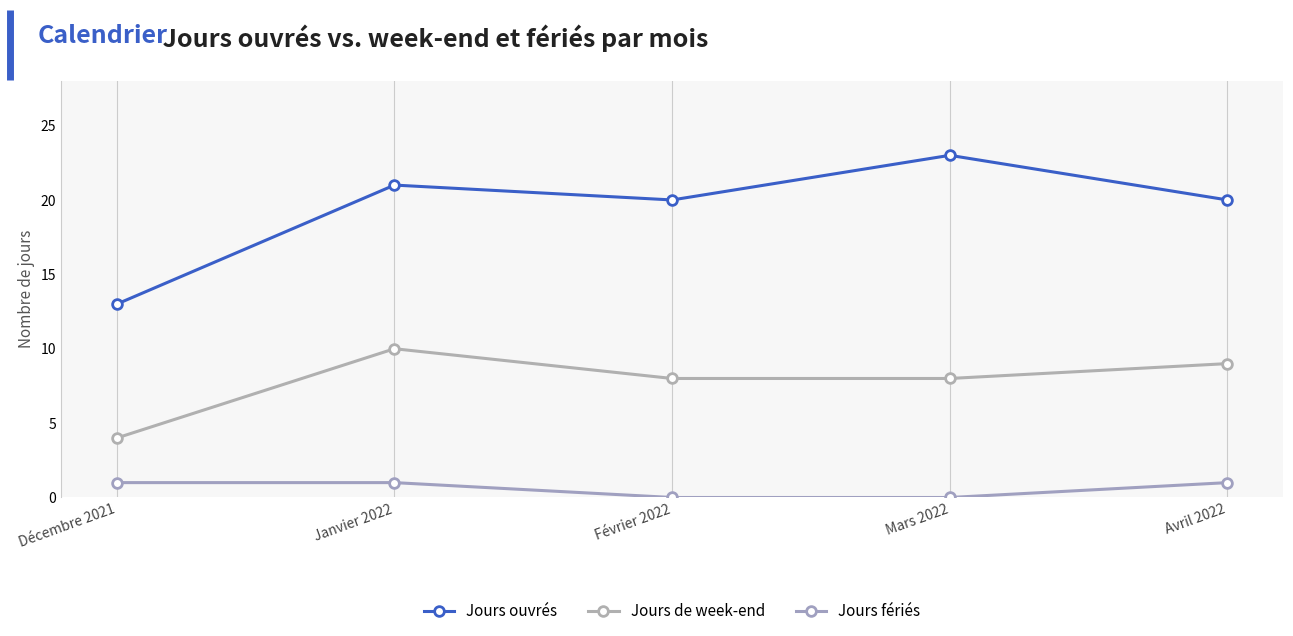

Where is Jours ouvrés nearest to the value 18?

Février 2022